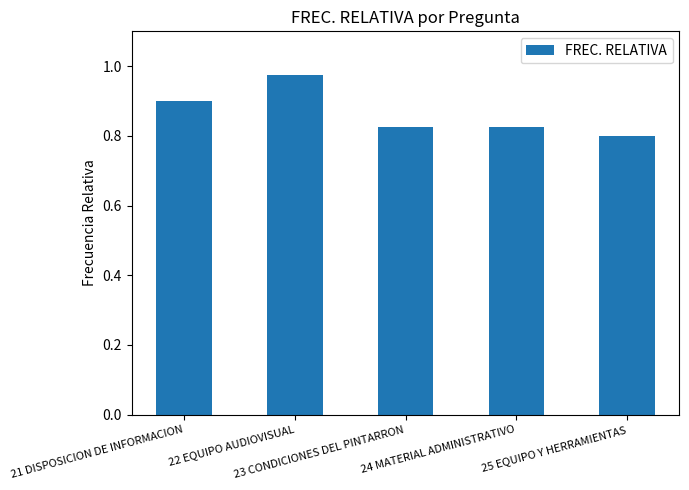

Does the chart contain any negative values?

No